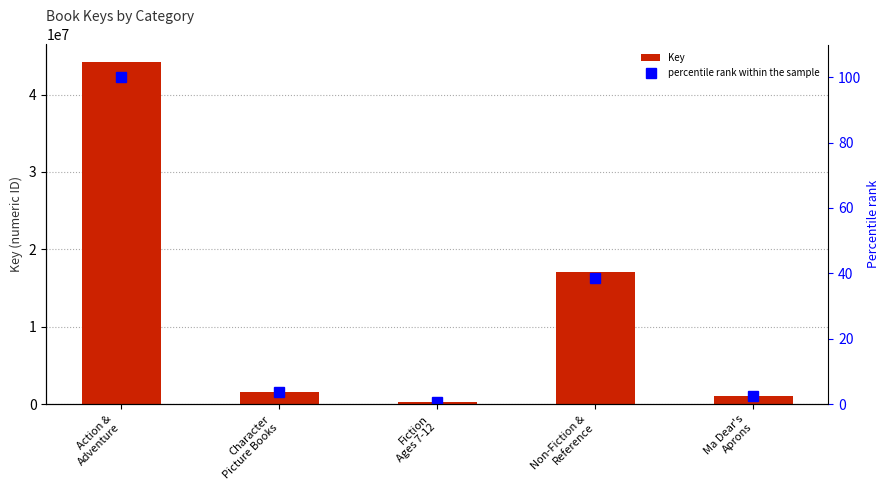

Reading left to right, what are all the values shown in this chart?

Key: 44254525.0	1579119.0	335542.0	17116662.0	1052483.0
percentile rank within the sample: 100.0	3.6	0.8	38.7	2.4